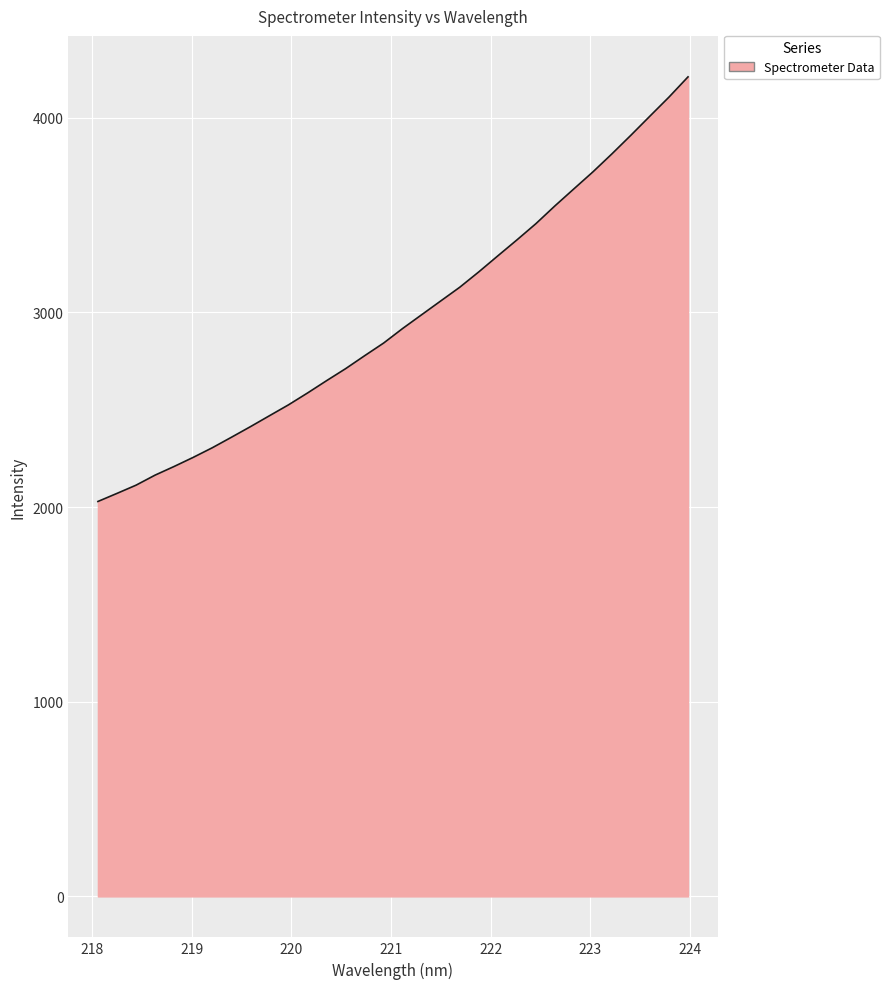

What is the difference between the maximum and minimum values?

2181.6